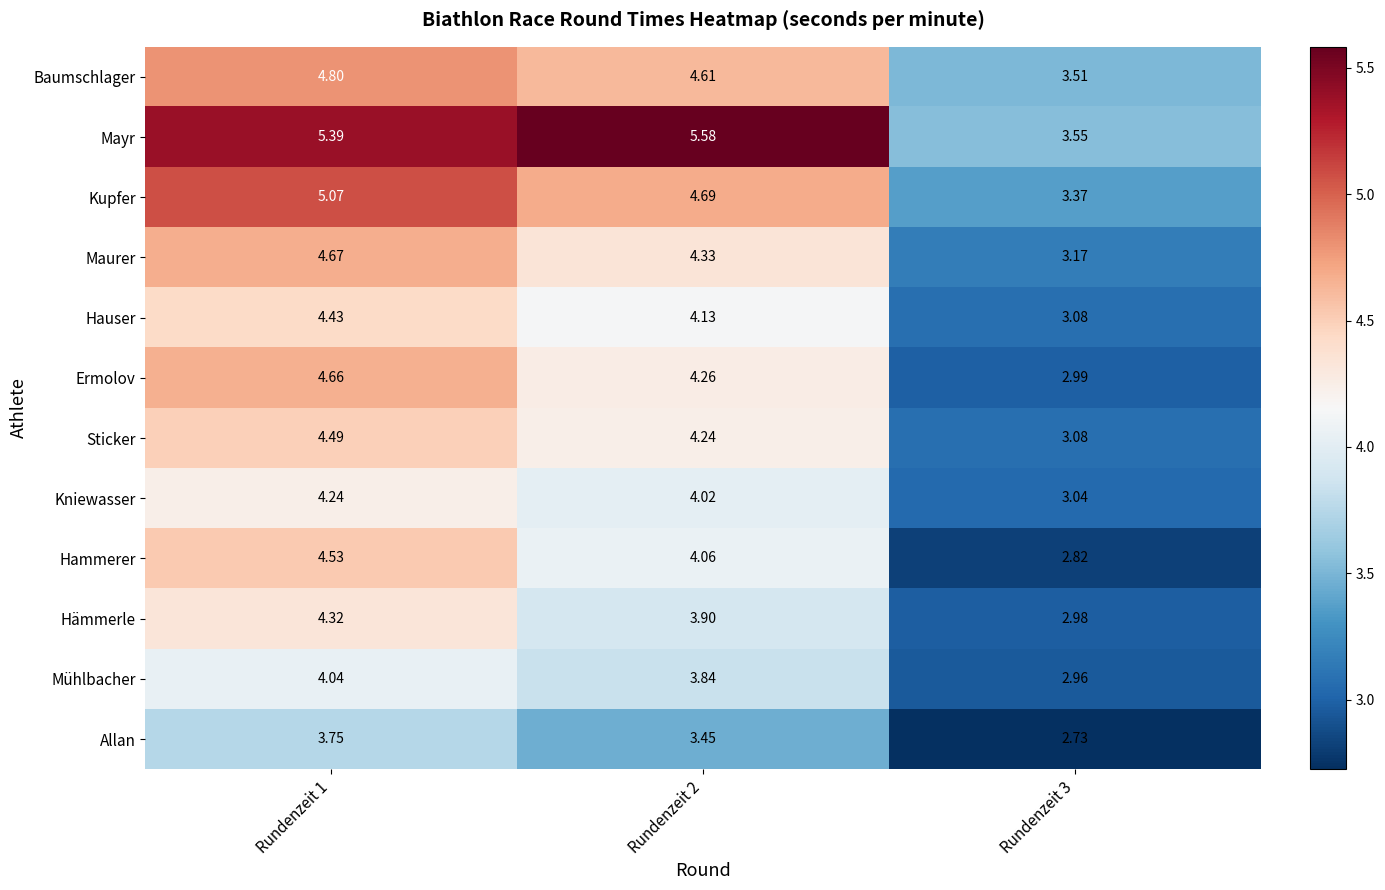

Between Rundenzeit 1 and Rundenzeit 2, which series saw the biggest shift?

Hammerer